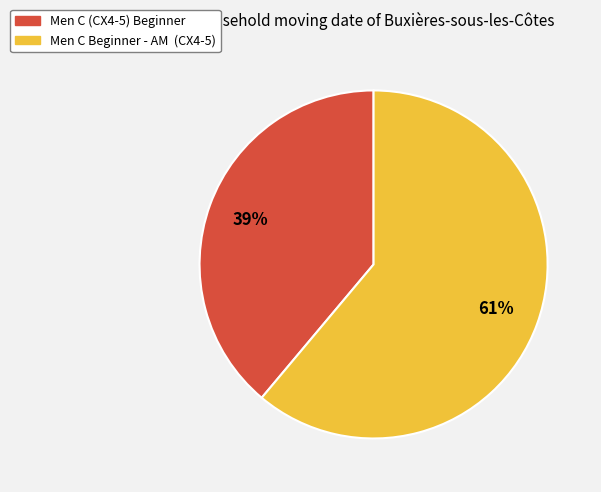

Do Men C Beginner - AM (CX4-5) and Men C (CX4-5) Beginner together represent more than half of the pie?

Yes